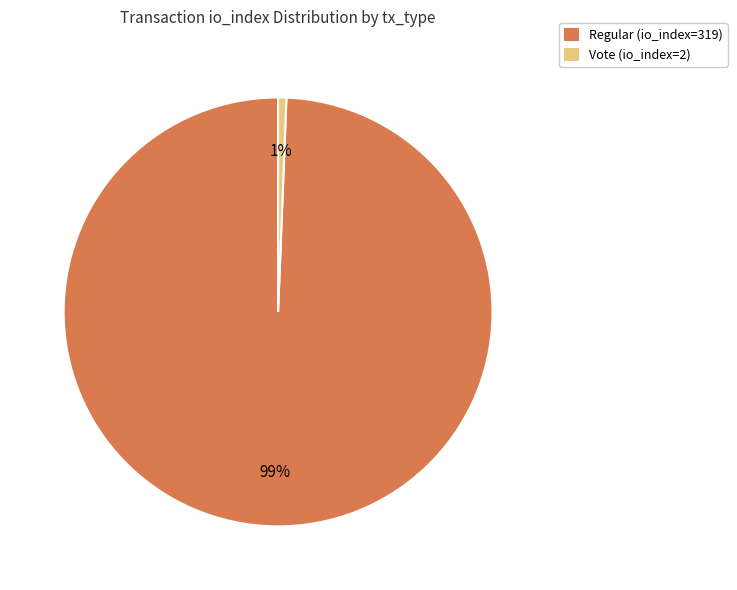

True or false: Vote (io_index=2) accounts for 11% of the total.

False